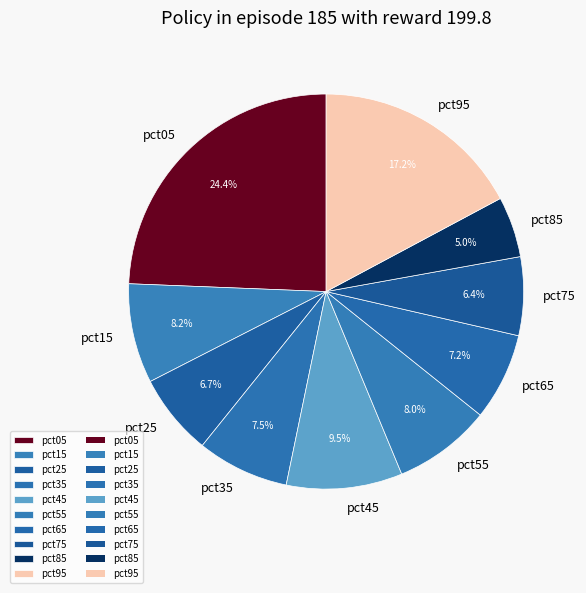

True or false: pct15 accounts for 8% of the total.

True